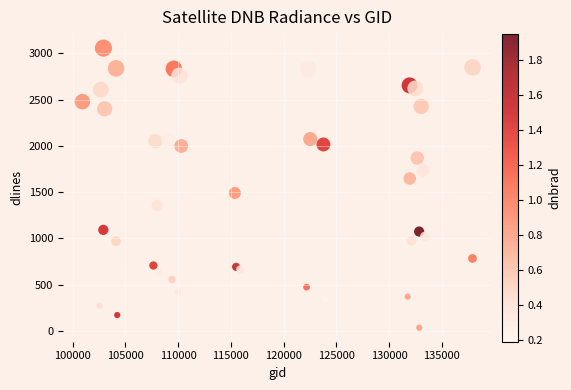

What Y value in the scatter plot is closest to 1546?

1492